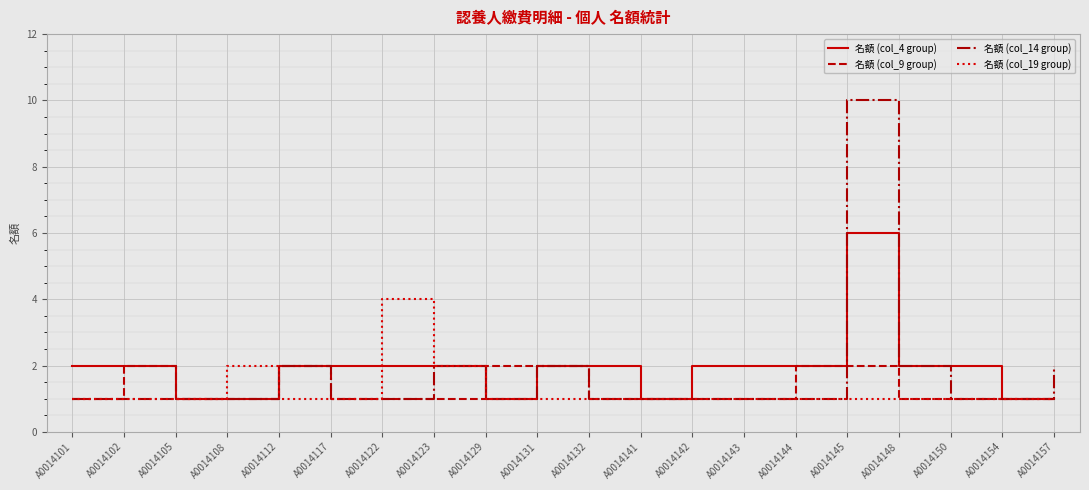

Reading left to right, what are all the values shown in this chart?

名額 (col_4 group): 2	2	1	1	2	2	2	2	1	2	2	1	2	2	2	6	2	2	1	1
名額 (col_9 group): 1	2	1	1	2	1	1	1	2	2	1	1	1	1	2	2	1	1	1	1
名額 (col_14 group): 1	1	1	1	2	1	1	2	1	2	1	1	1	1	1	10	2	1	1	2
名額 (col_19 group): 1	1	1	2	1	1	4	2	1	1	1	1	1	1	1	1	1	1	1	1